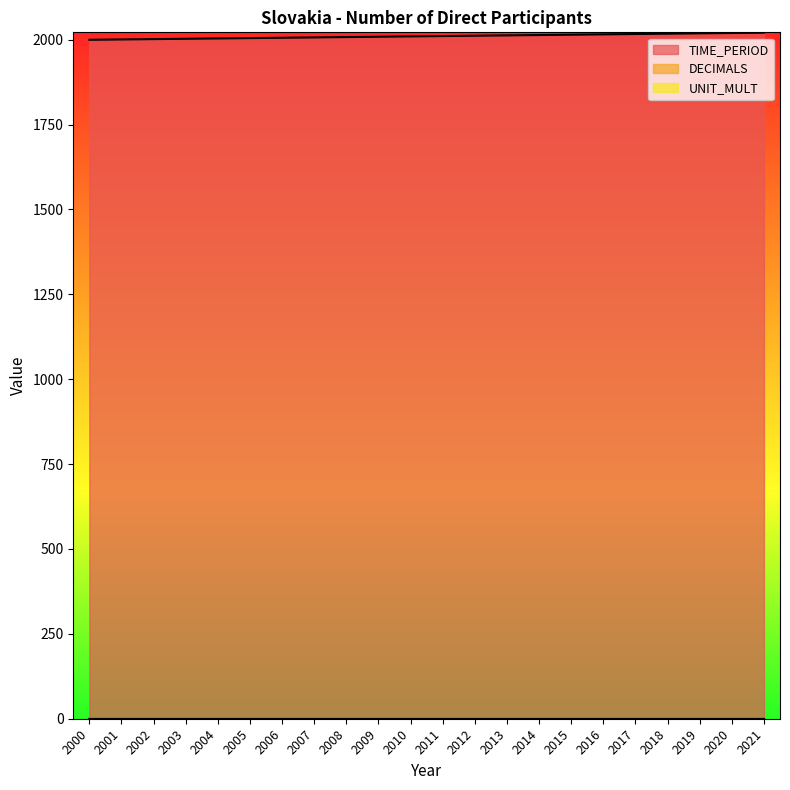

How many distinct data groups are displayed?

3